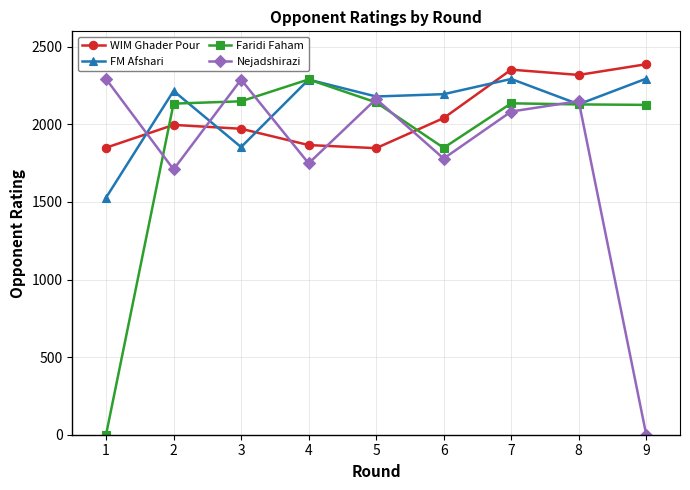

True or false: WIM Ghader Pour has more than 0 points higher than both neighbors.

True